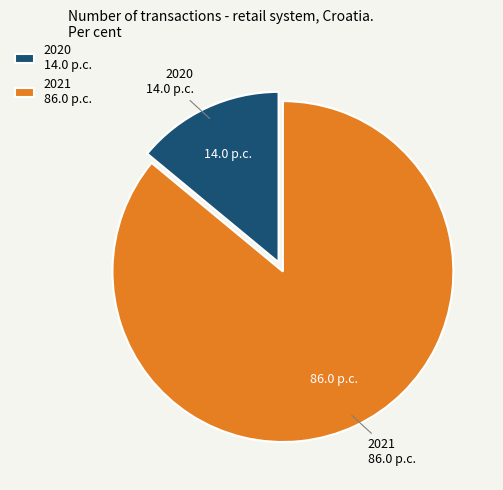

Between 2020 14.0 p.c. and 2021 86.0 p.c., which is larger?

2021 86.0 p.c.